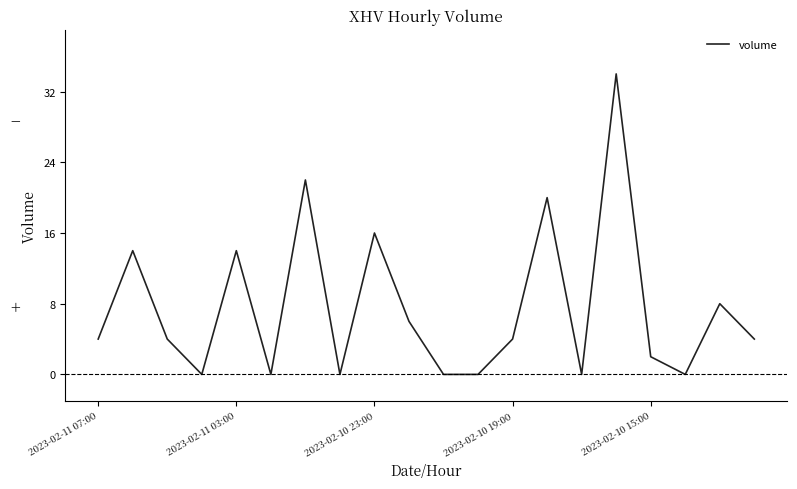

What is the difference between the maximum and minimum values?

34